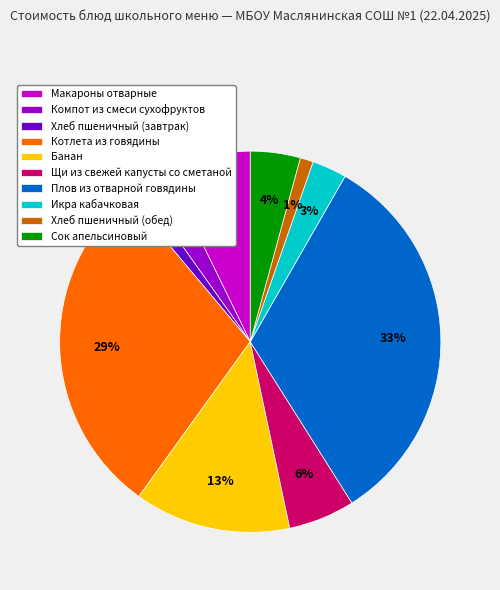

To the nearest percent, what is the combined percentage of Плов из отварной говядины and Сок апельсиновый?

37%